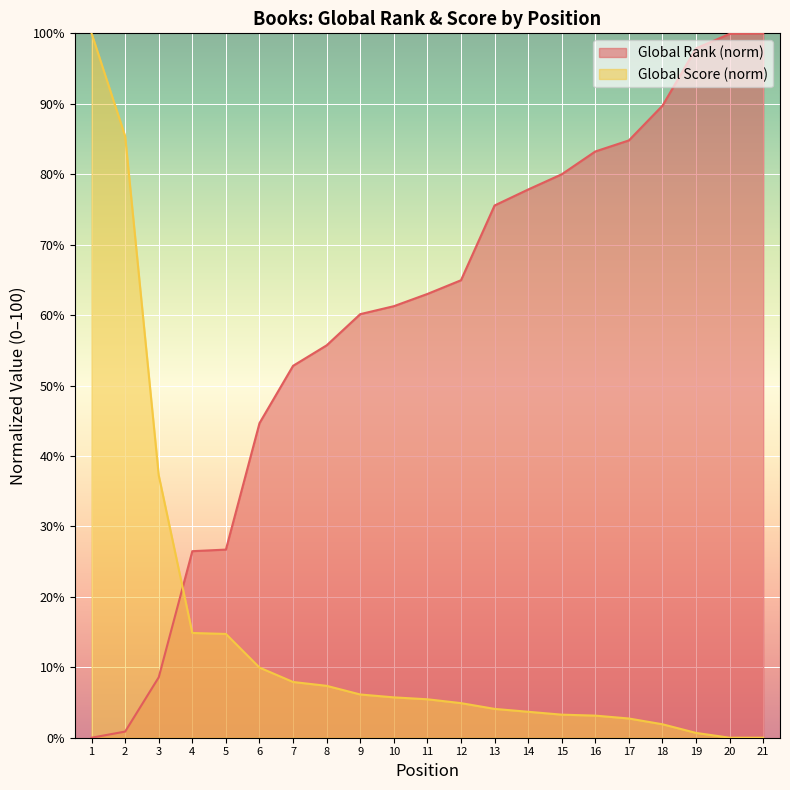

How many data points in Global Rank are less than 63?

10